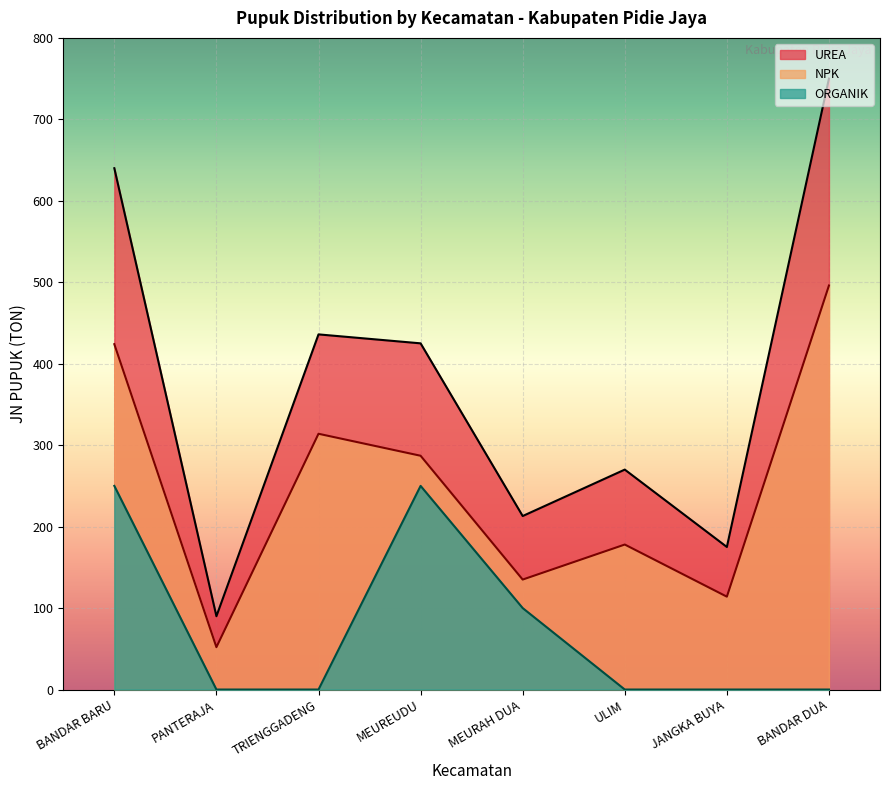

What is the difference between the maximum and minimum values in the UREA series?

660